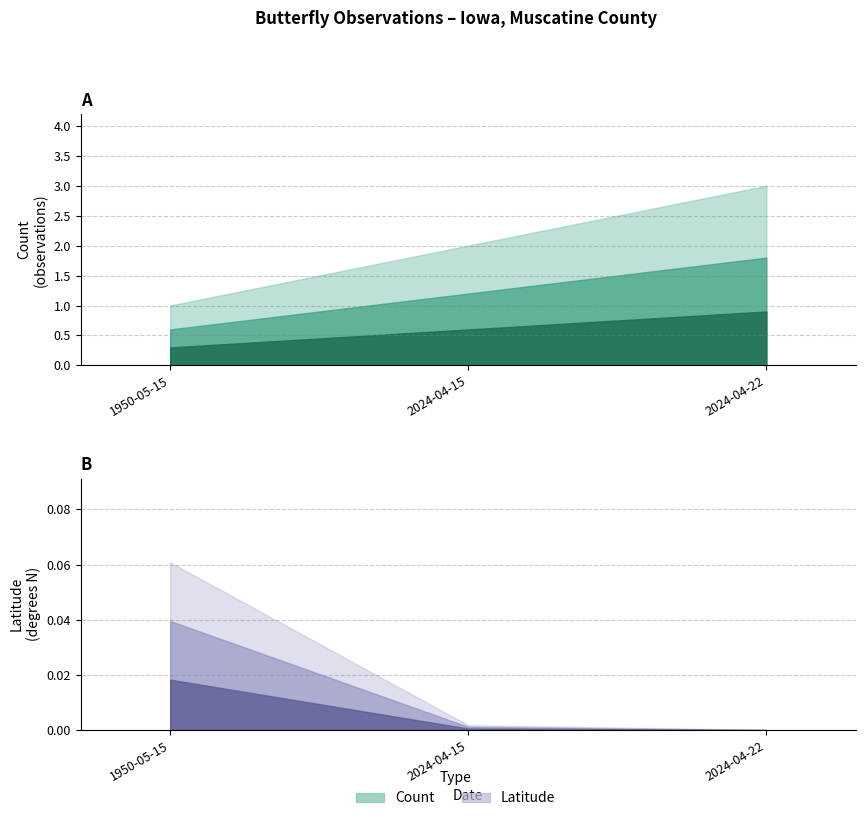

What is the difference between the Latitude values at 2024-04-15 and 1950-05-15?

0.1